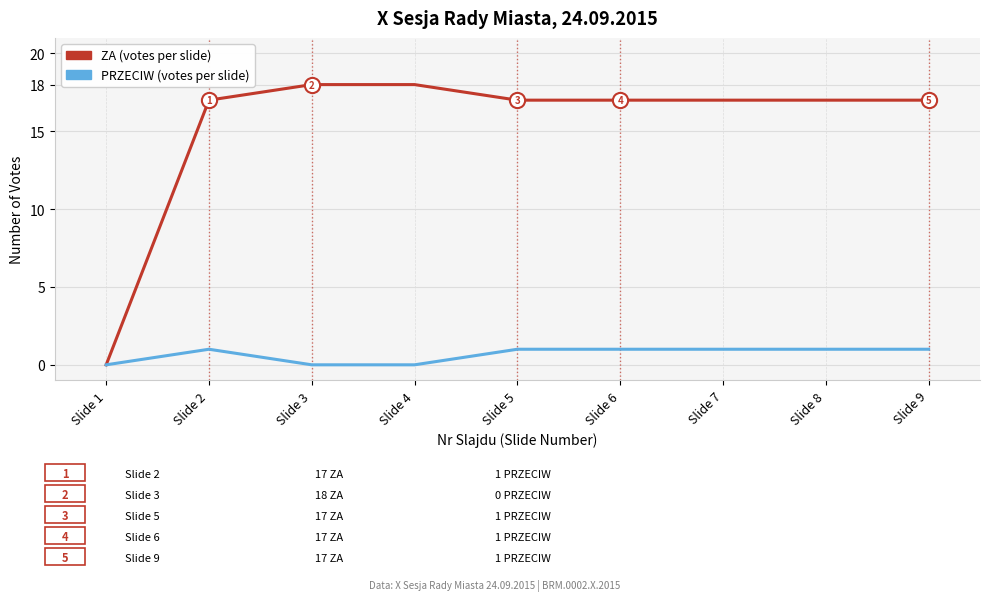

Which series has the widest spread of values?

ZA (votes per slide)